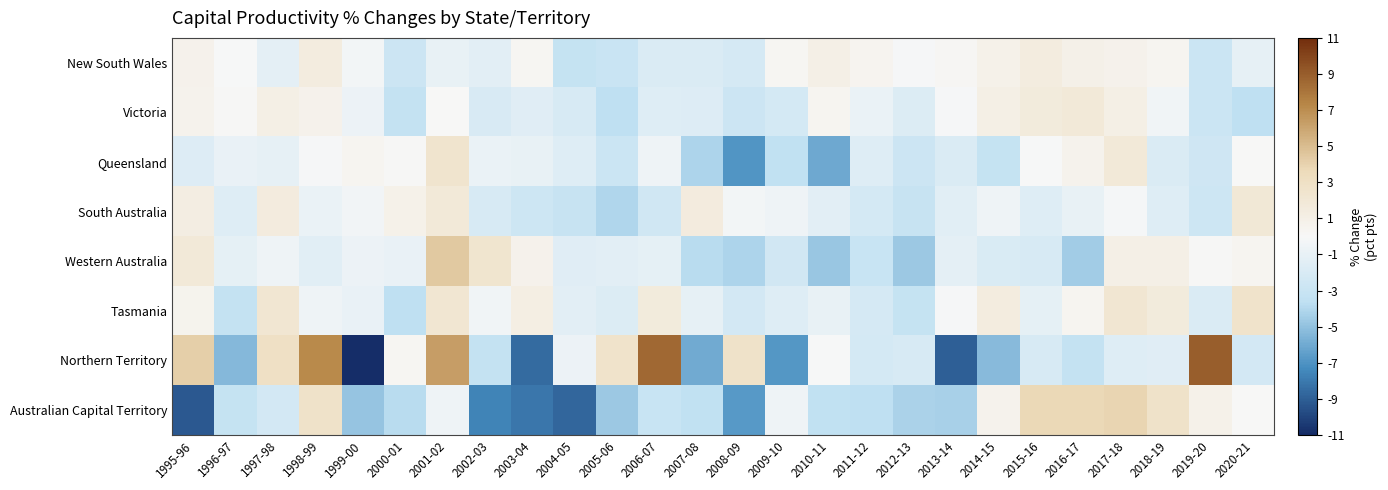

Which category has the lowest value across all series?

1999-00